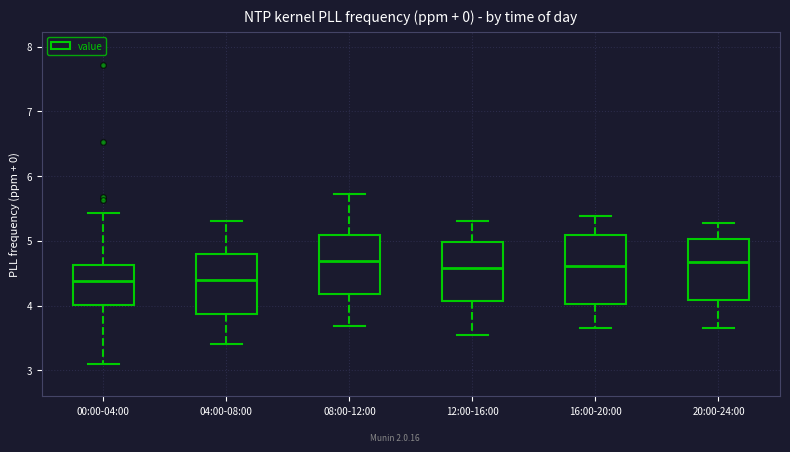

Where does the lower whisker of the box for 00:00-04:00 end on the y-axis? The values are not printed on the chart, so give them approximately, as read against the axis.

3.1